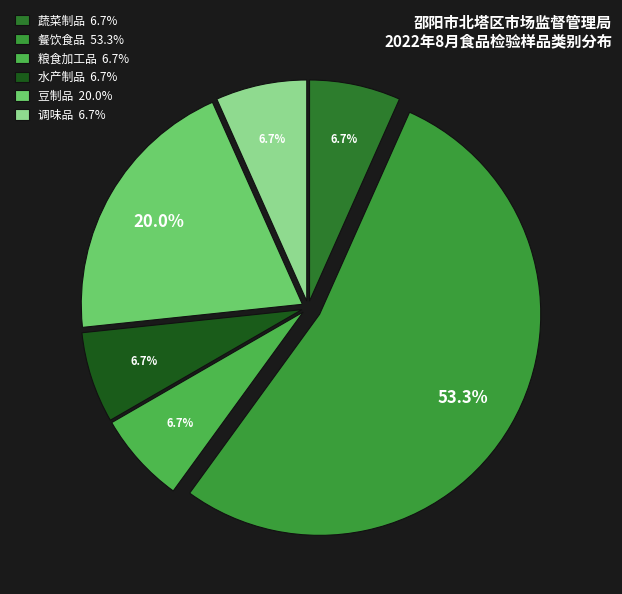

Is it true that 粮食加工品 is 7% of the pie?

True